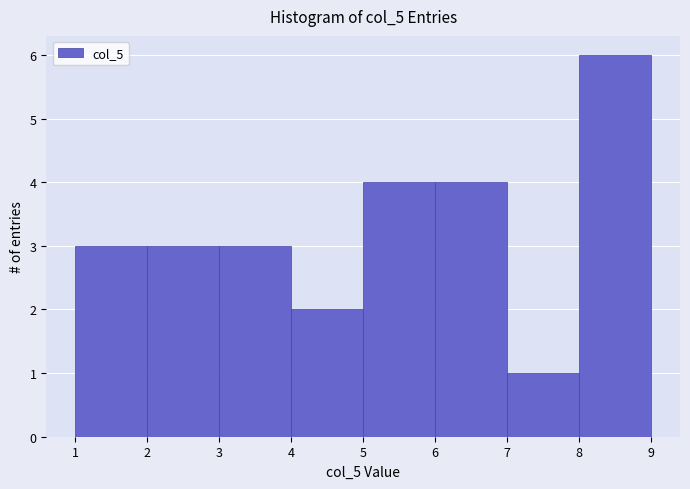

What is the height of the bar covering 7 to 8 on the x-axis? The values are not printed on the chart, so give them approximately, as read against the axis.

1